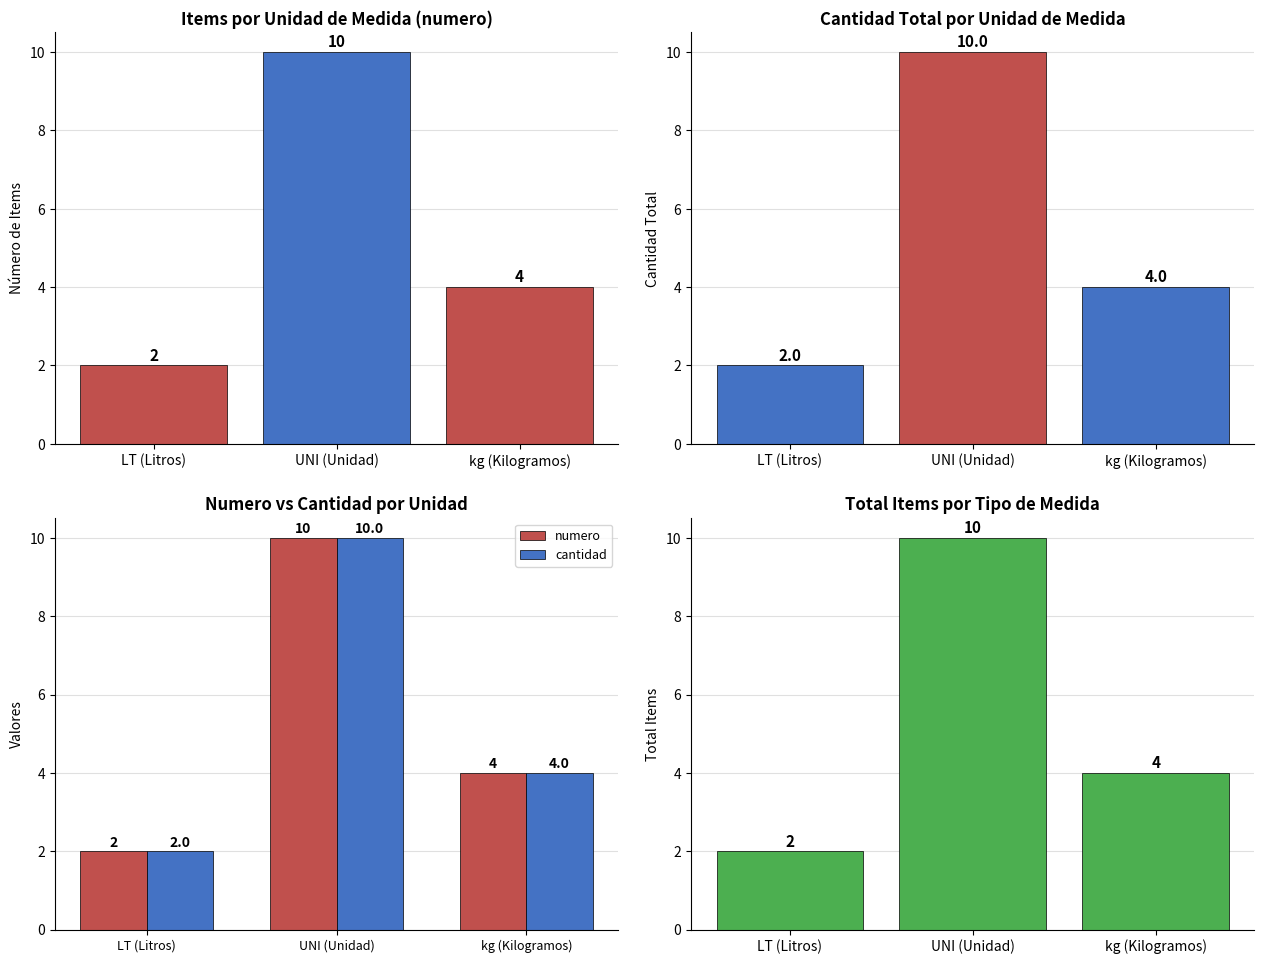

What is the sum of the total items values at UNI (Unidad) and kg (Kilogramos)?

14